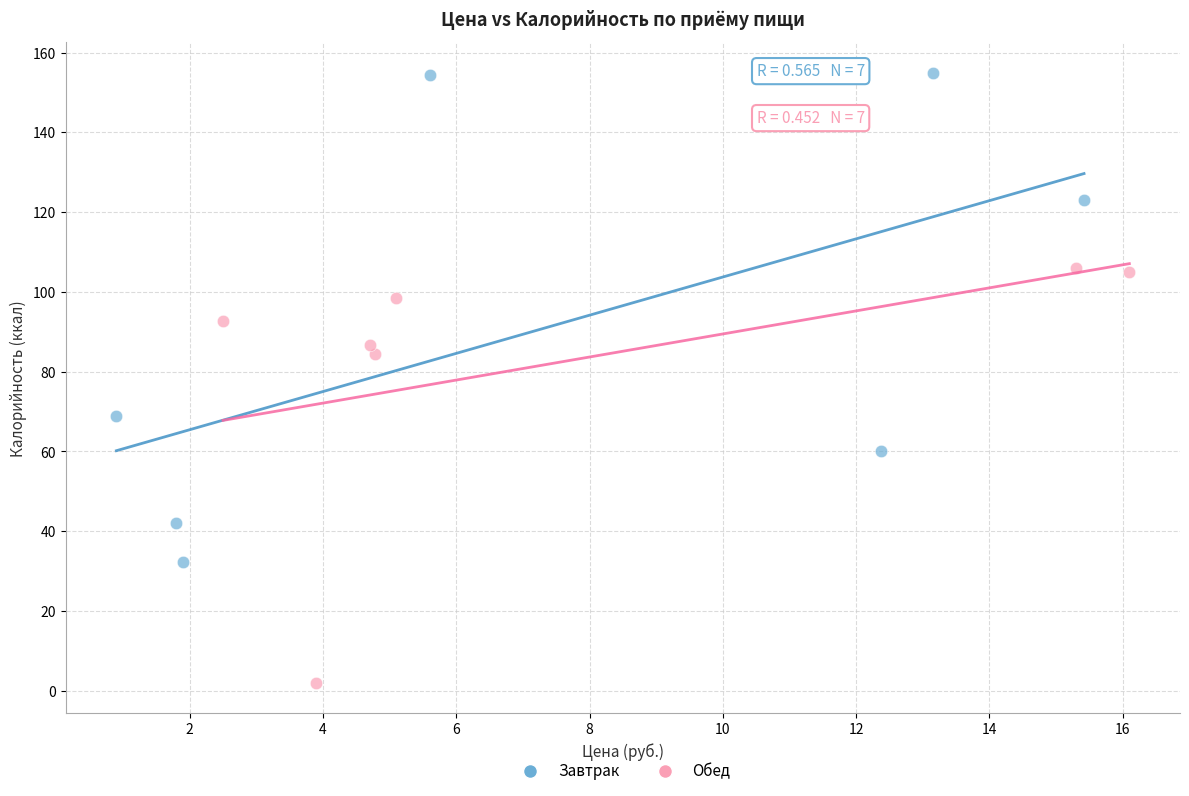

Which series reaches the minimum Y coordinate?

Обед